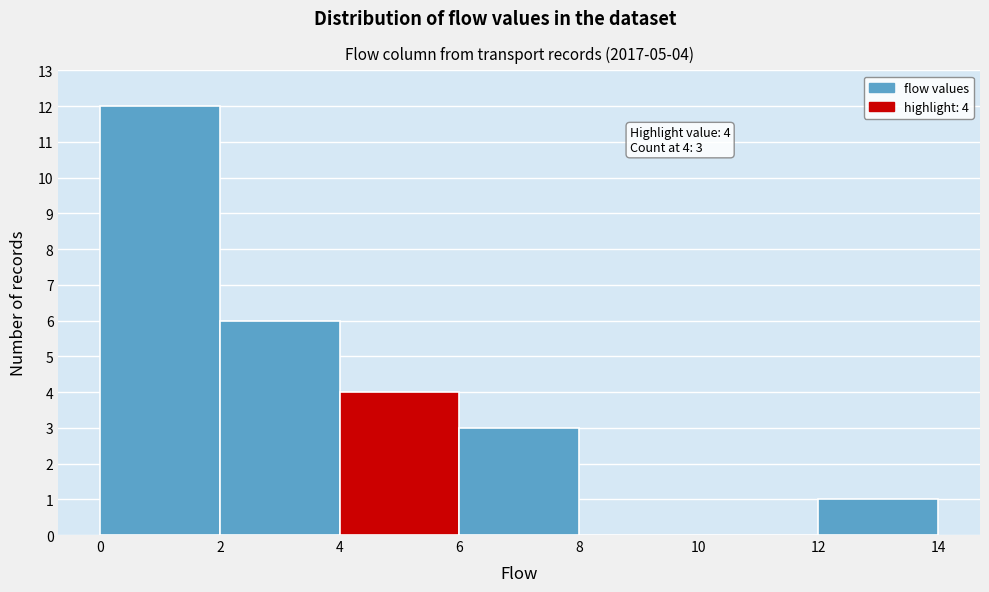

Which range on the x-axis has the tallest bar?

0 to 2